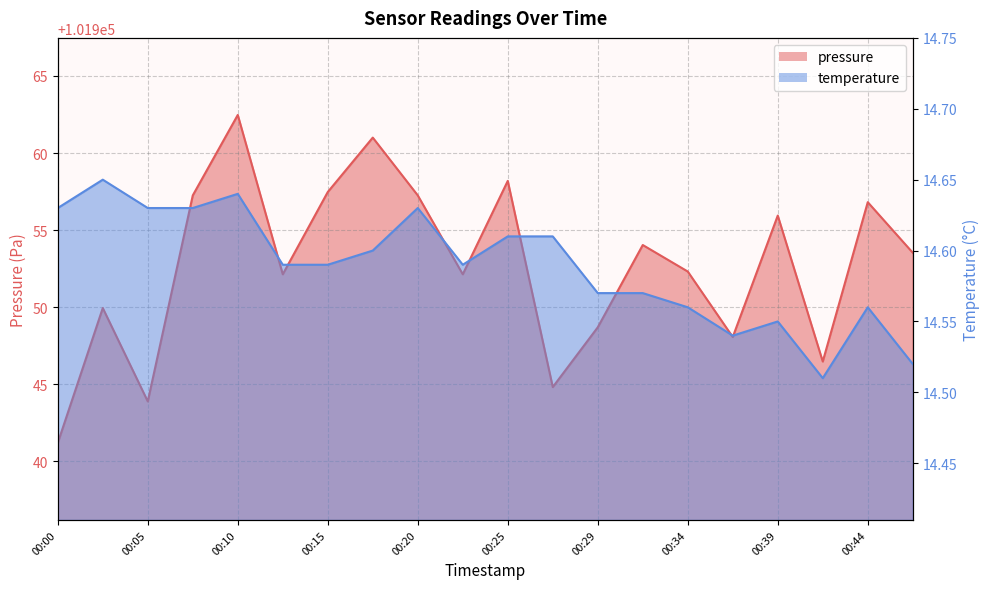

Which series has the largest range (max minus min)?

pressure